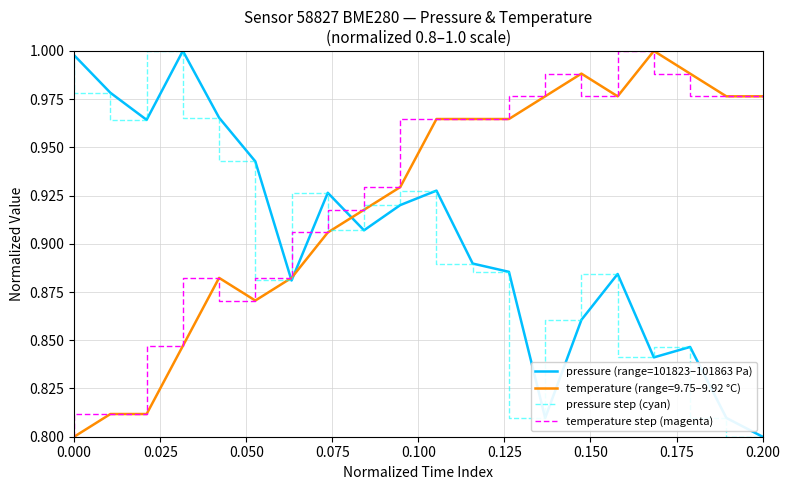

After their last crossing, which series has the higher values: pressure step (cyan) or temperature step (magenta)?

temperature step (magenta)